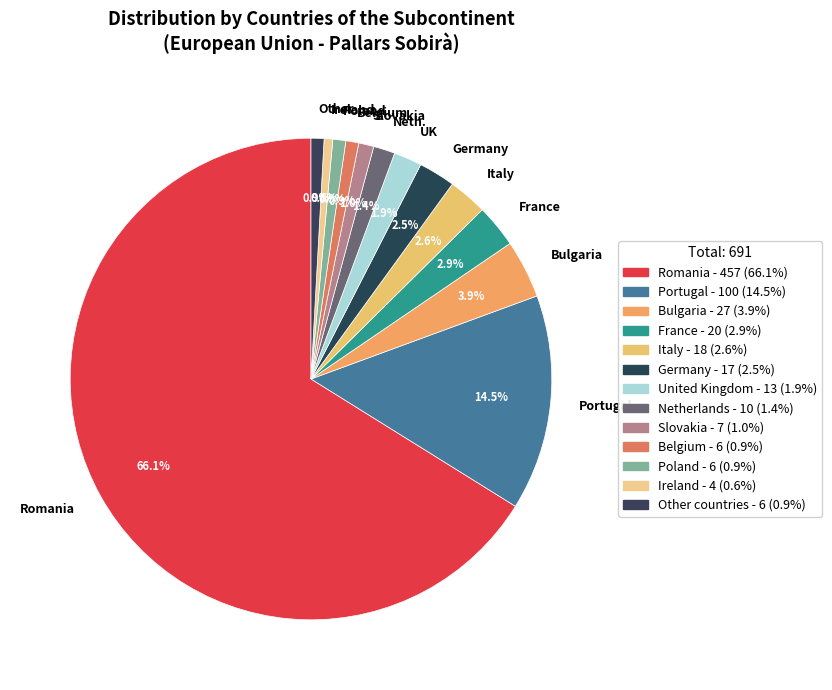

To the nearest percent, what is the average slice percentage?

8%